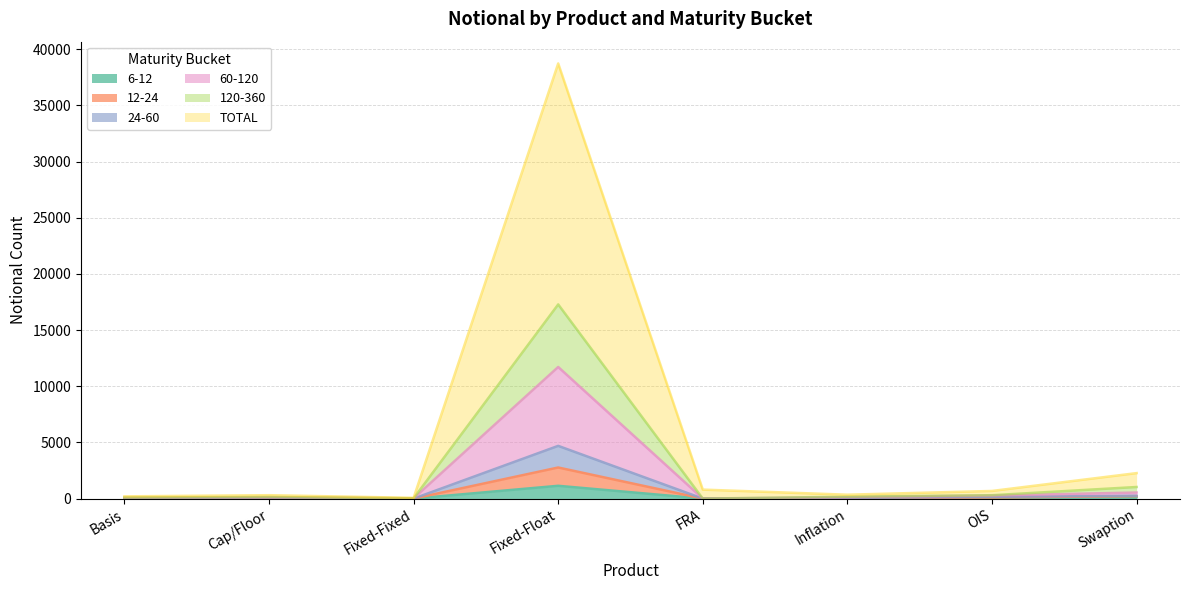

The 120-360 series shows 98 at OIS. True or false?

True